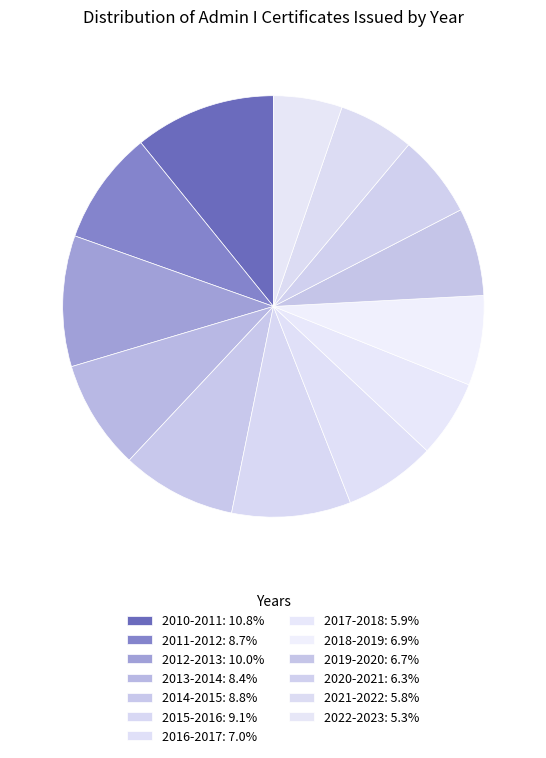

How many slices are in this pie chart?

13